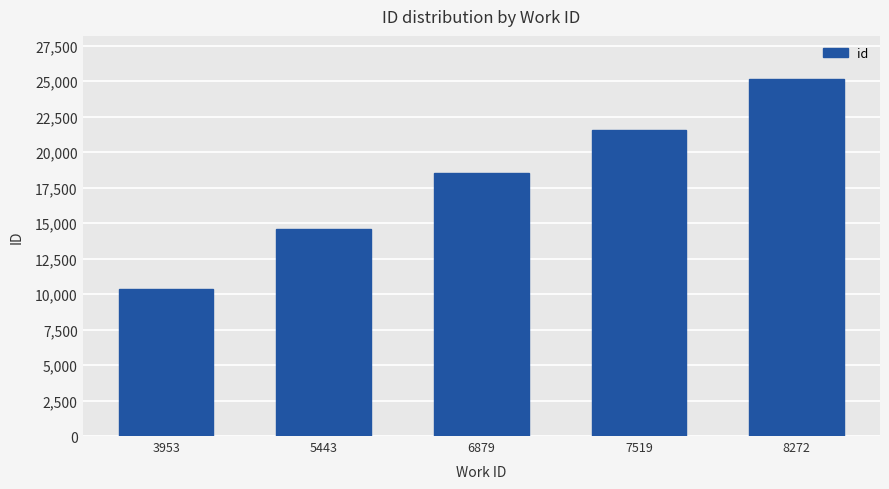

What is the approximate value at 3953?

10336